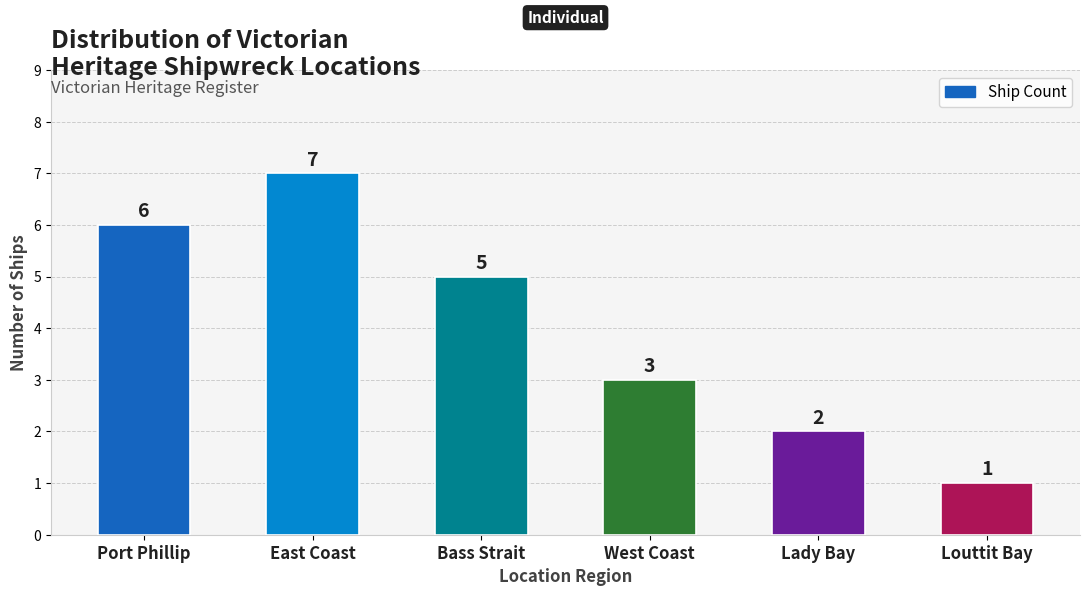

Rank the categories by value from lowest to highest.

Louttit Bay, Lady Bay, West Coast, Bass Strait, Port Phillip, East Coast